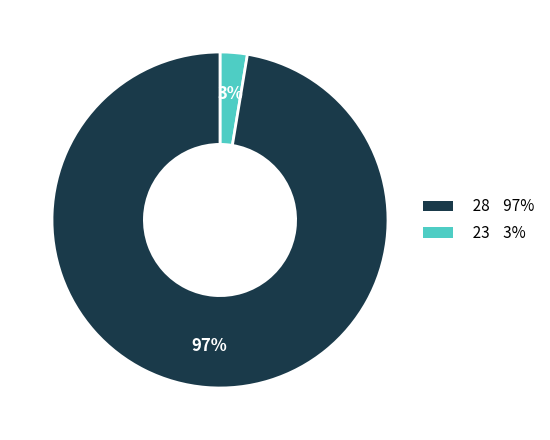

To the nearest percent, what is the average slice percentage?

50%